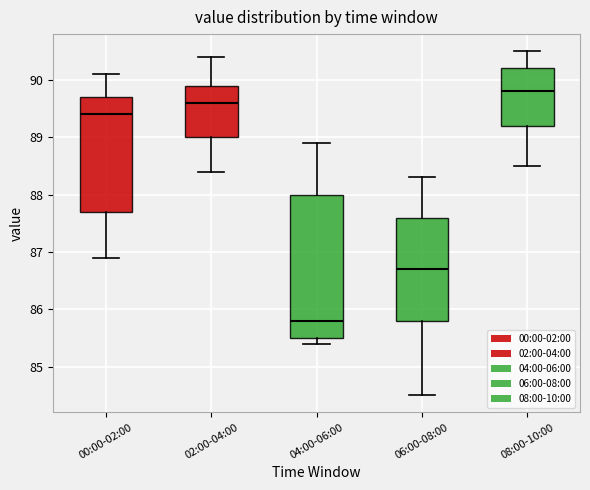

Which box's median line is the lowest?

04:00-06:00